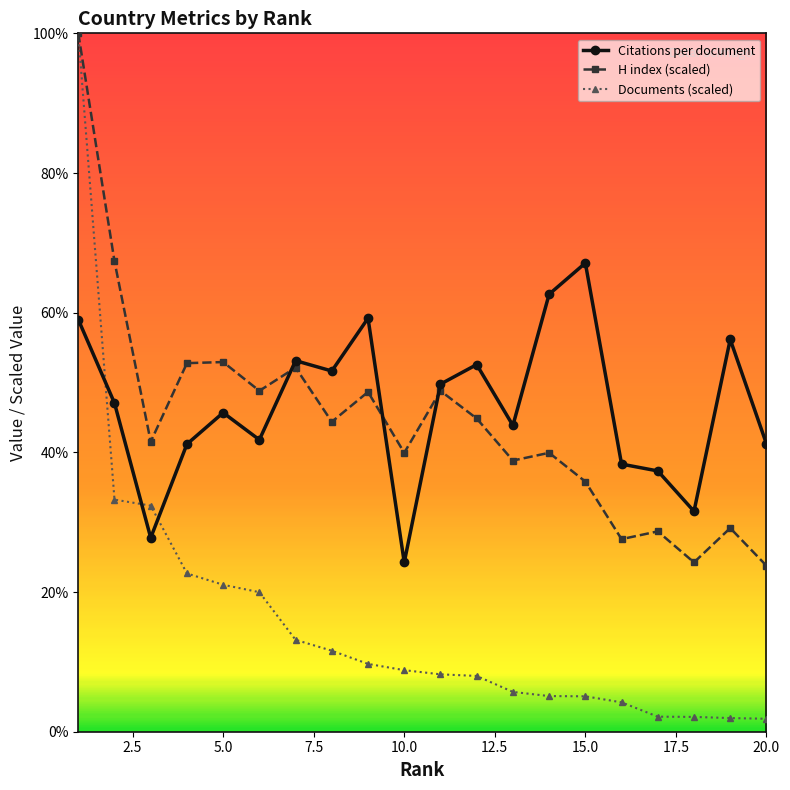

How many intersections are there between Citations per document and Documents (scaled)?

3